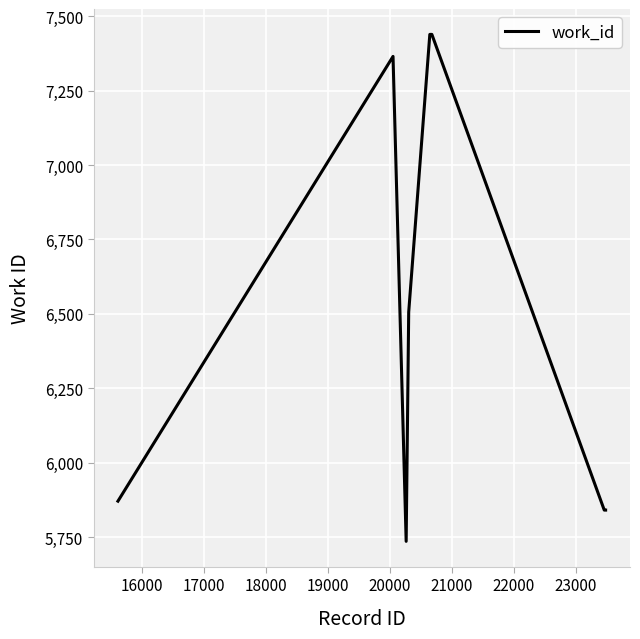

What is the sum of all values?

52038